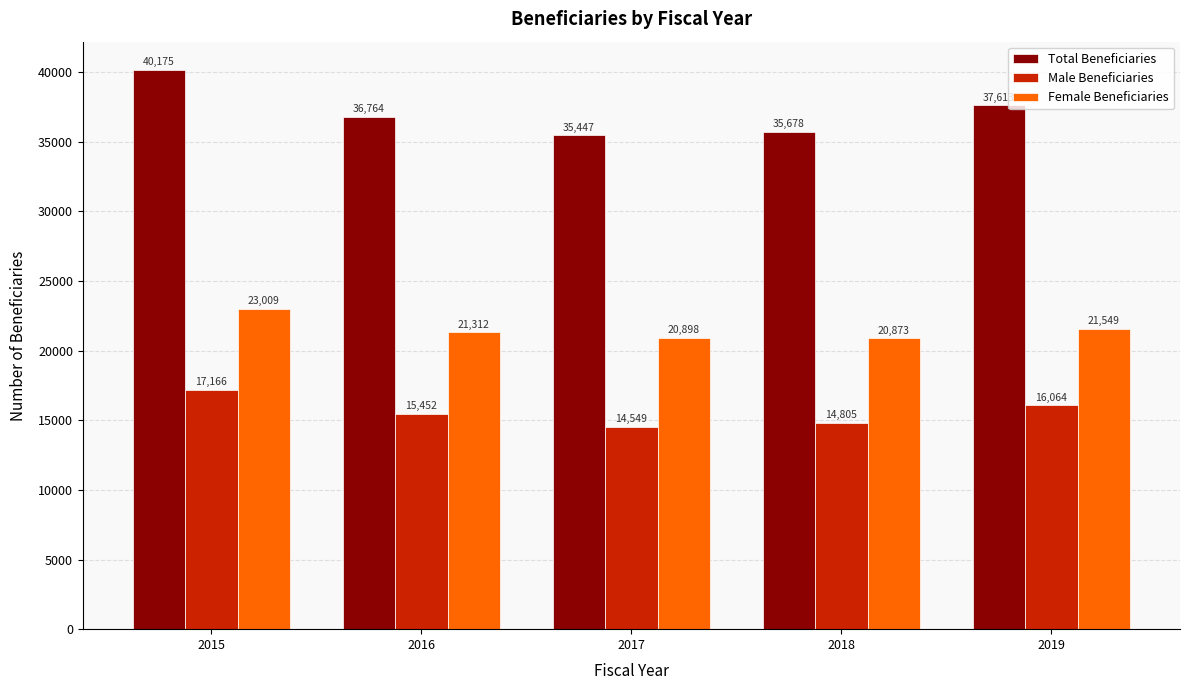

Are the bars grouped side by side (vs. stacked)?

Yes